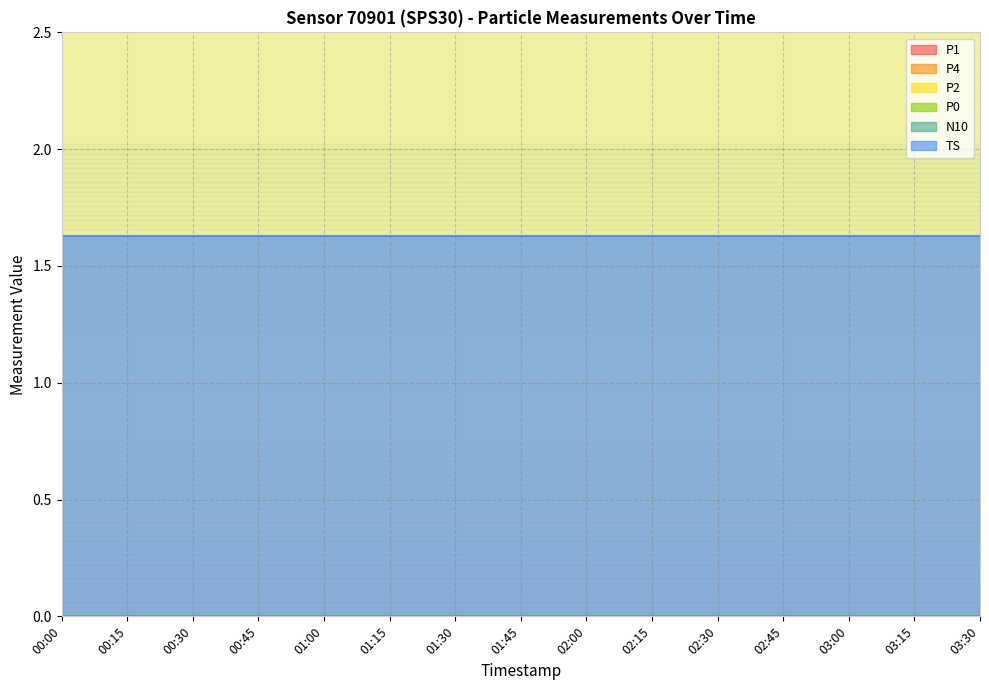

What is the highest value of the TS series?

1.6